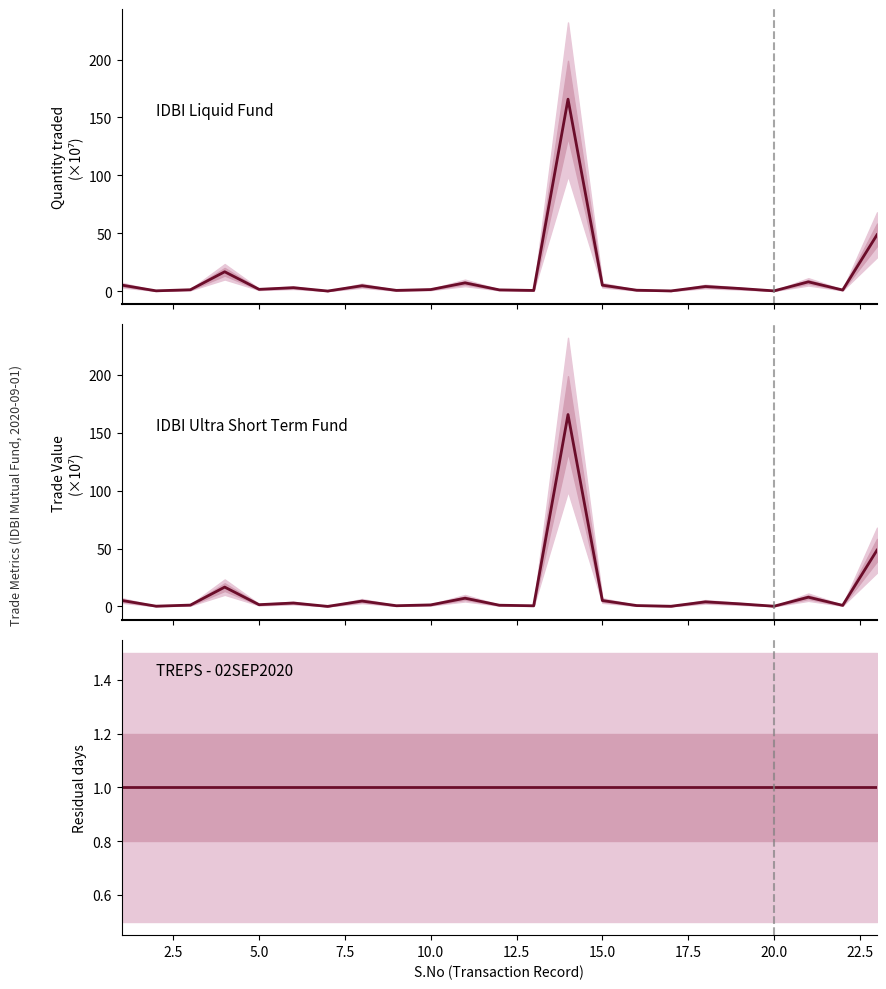

True or false: Value of the Trade has more than 2 interior local peaks.

True